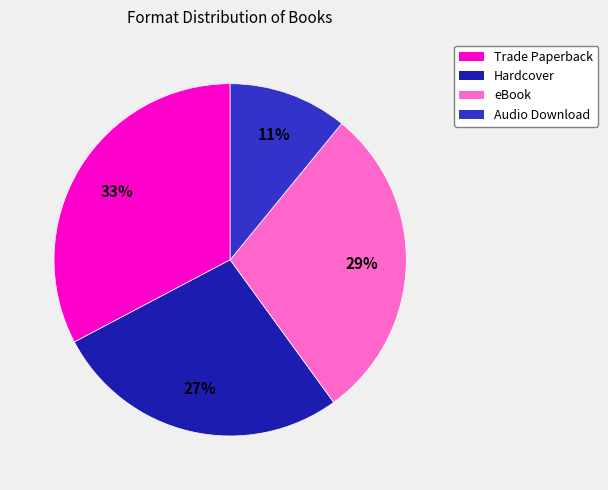

What is the smallest slice in the pie chart?

Audio Download